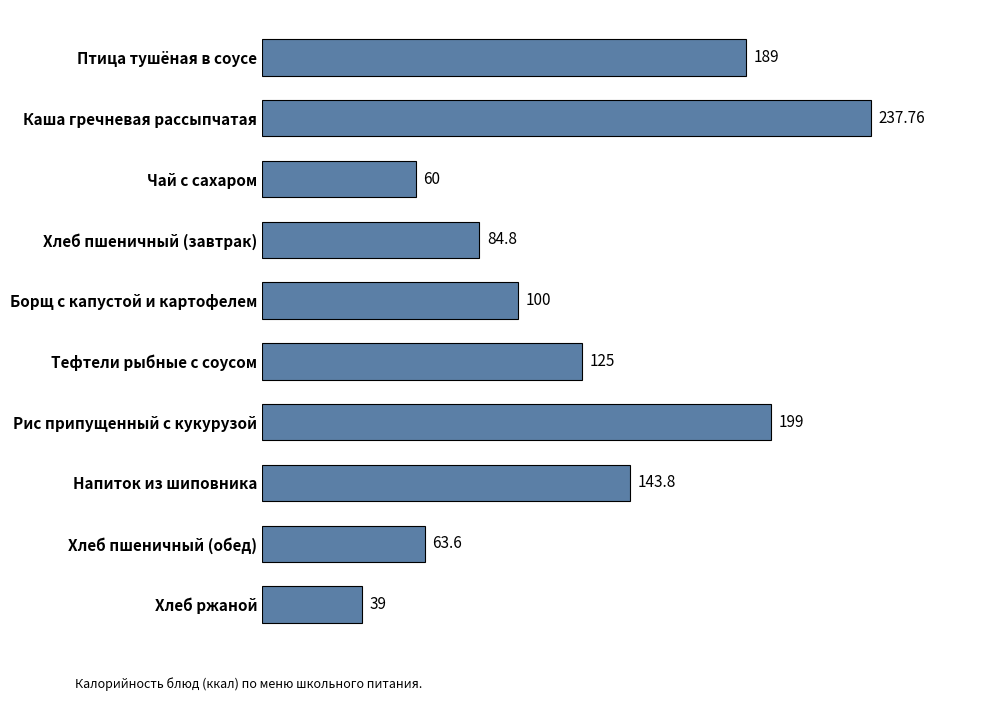

Does the chart contain stacked bars?

No